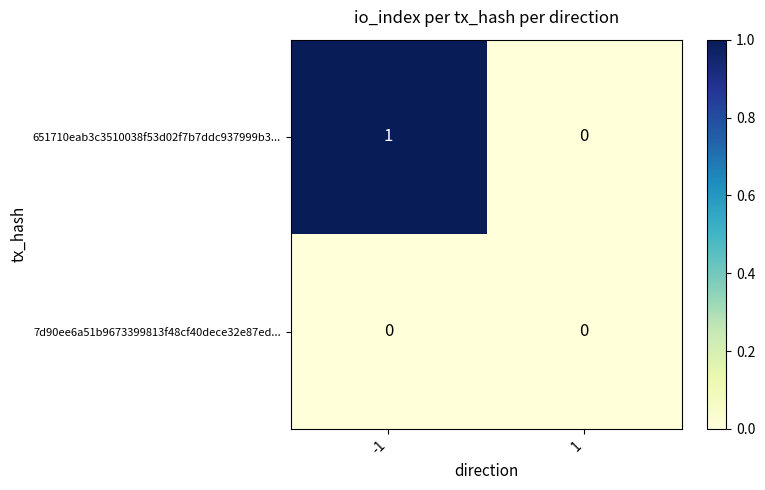

The 7d90ee6a51b9673399813f48cf40dece32e87ed... series shows 0 at 1. True or false?

True